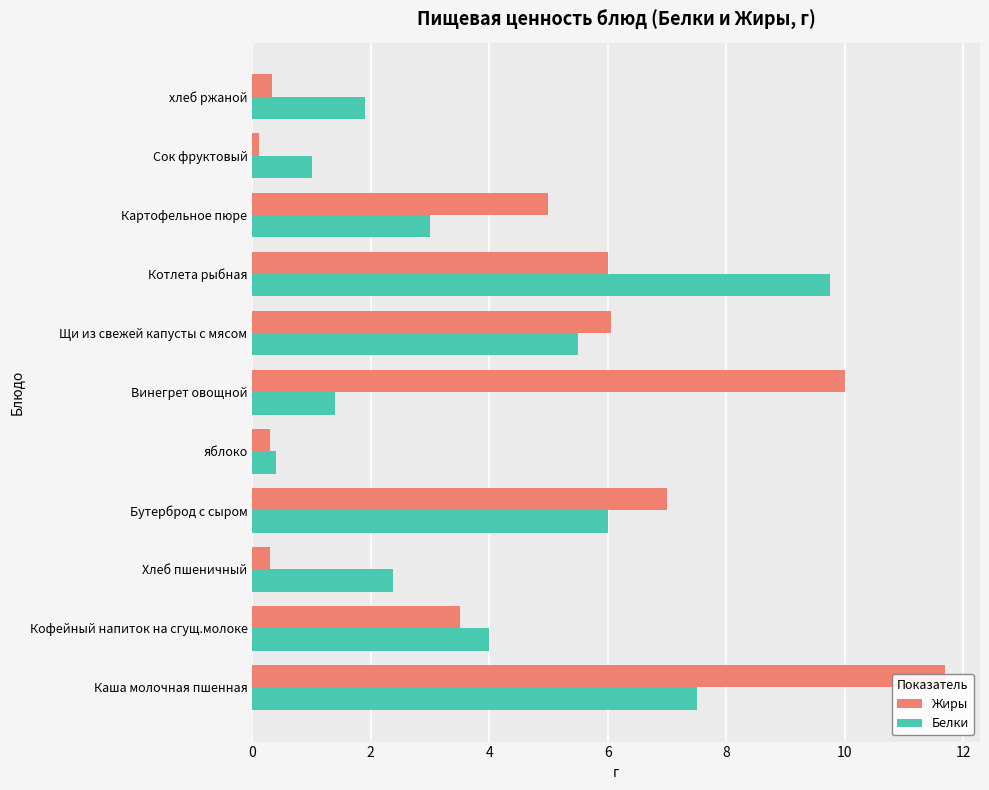

What is the greatest value displayed?

11.7